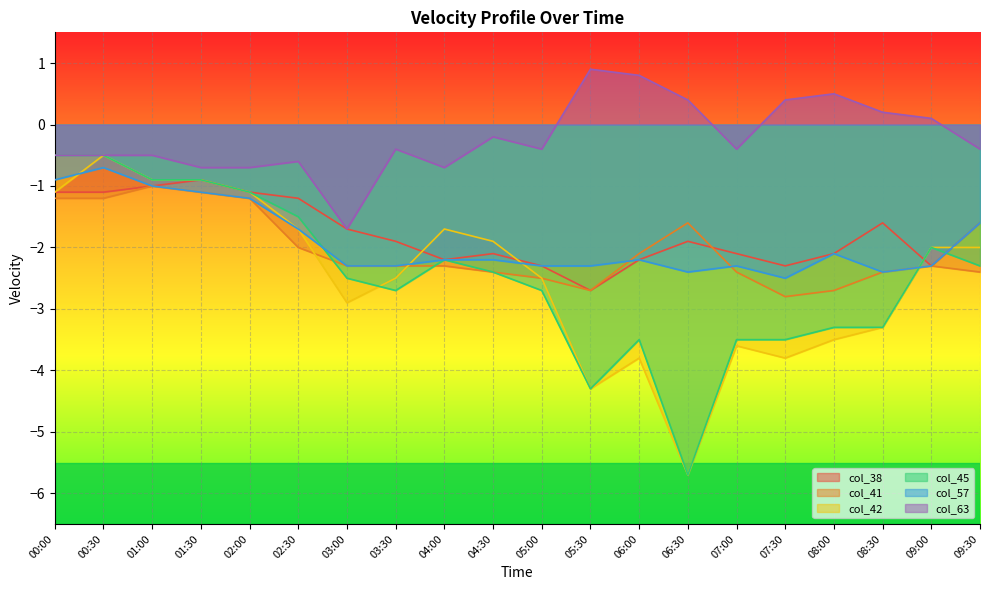

At how many categories does at least one series exceed -1?

19